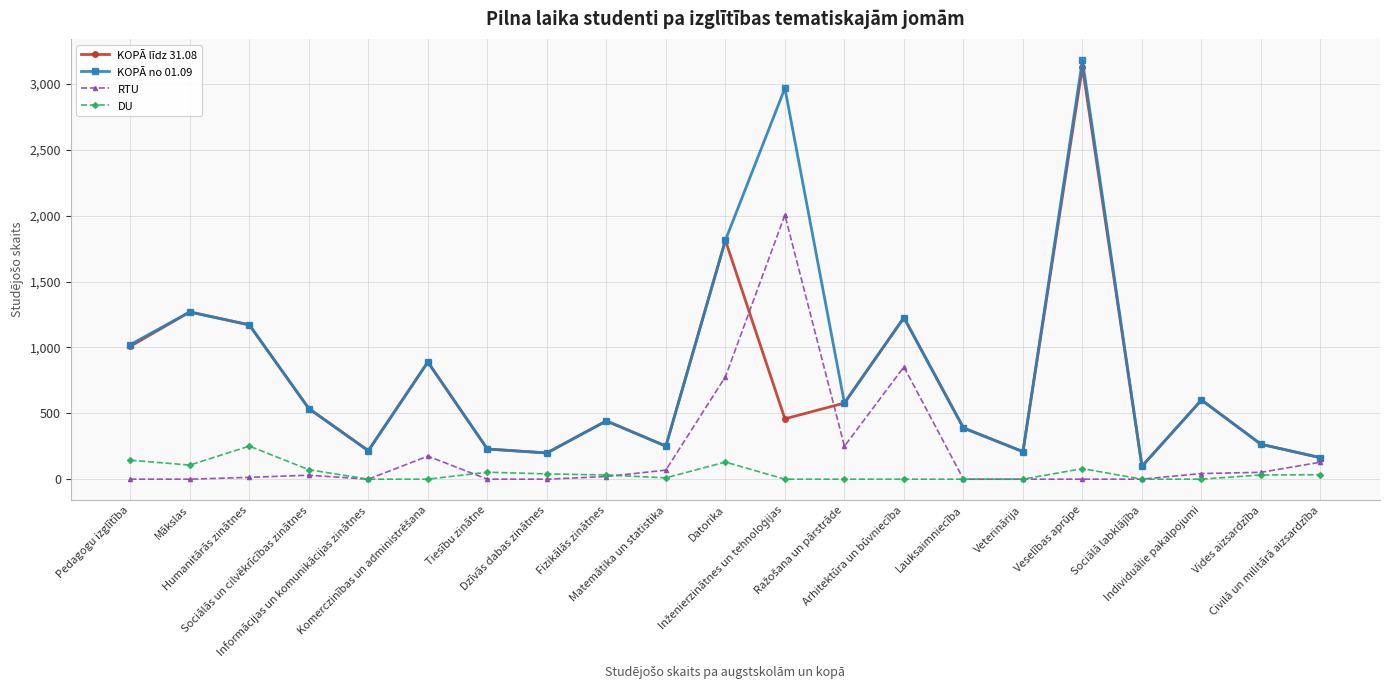

What is the difference between the second highest and minimum values in the DU series?

144